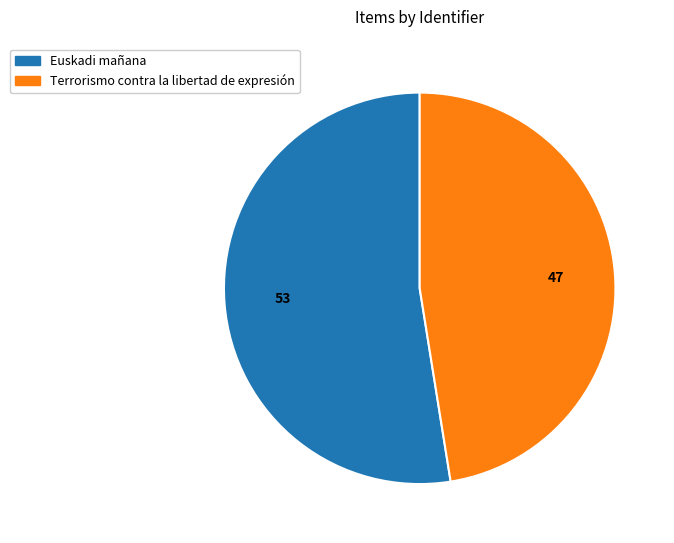

Count the number of slices in the pie.

2